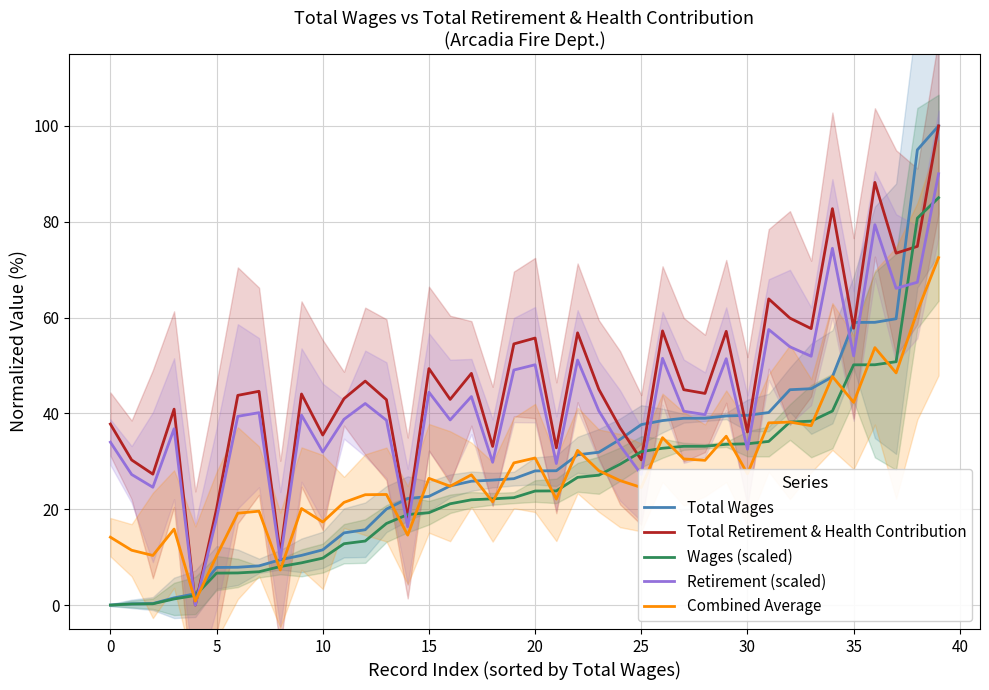

What are all the series names shown in the legend?

Total Wages, Total Retirement & Health Contribution, Wages (scaled), Retirement (scaled), Combined Average